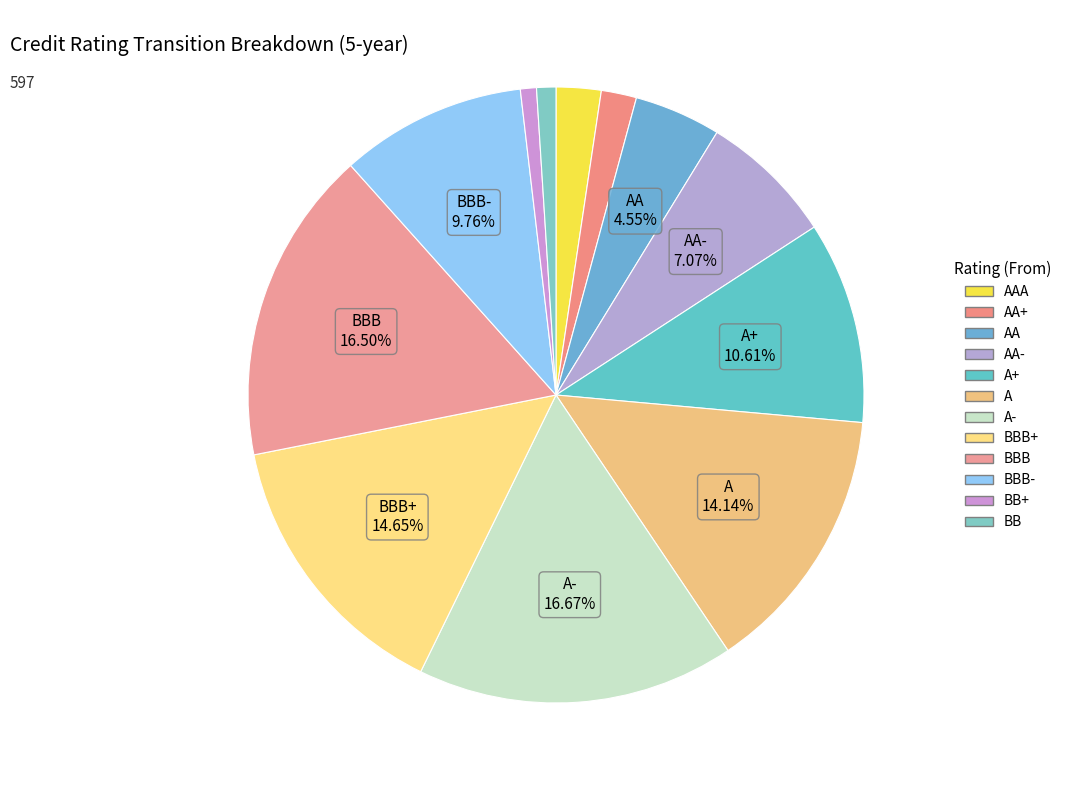

How many slices are in this pie chart?

12